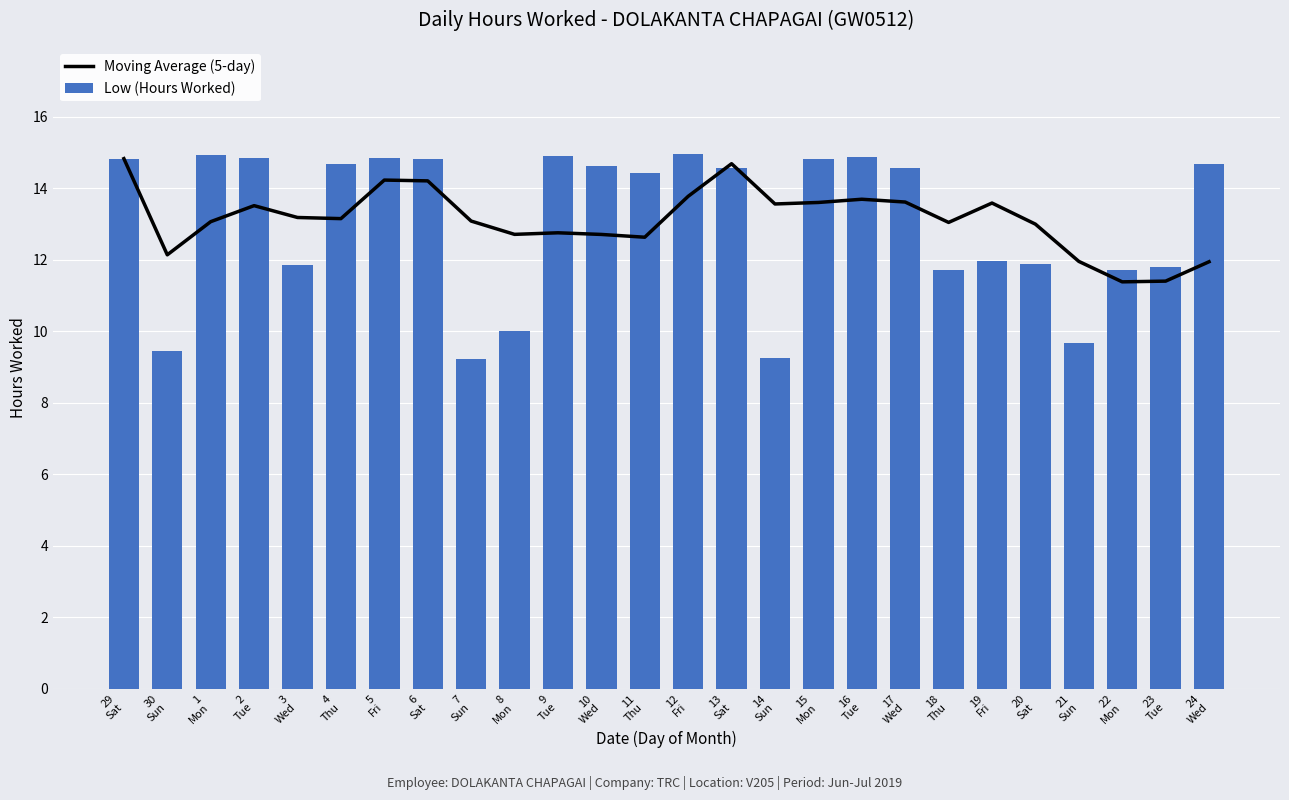

What is the sum of the Moving Average (5-day) values at 15
Mon and 6
Sat?

27.8